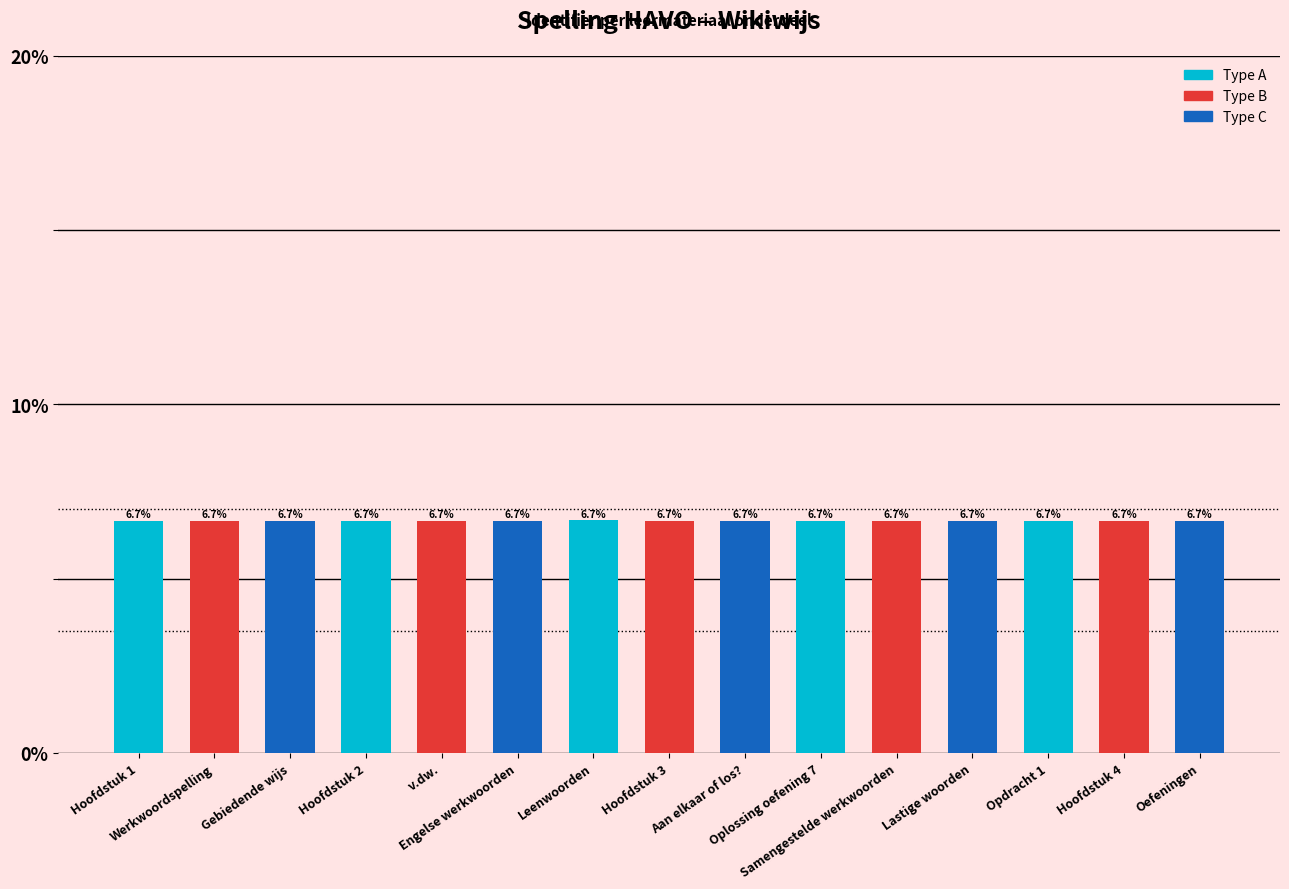

Does the chart contain any negative values?

No